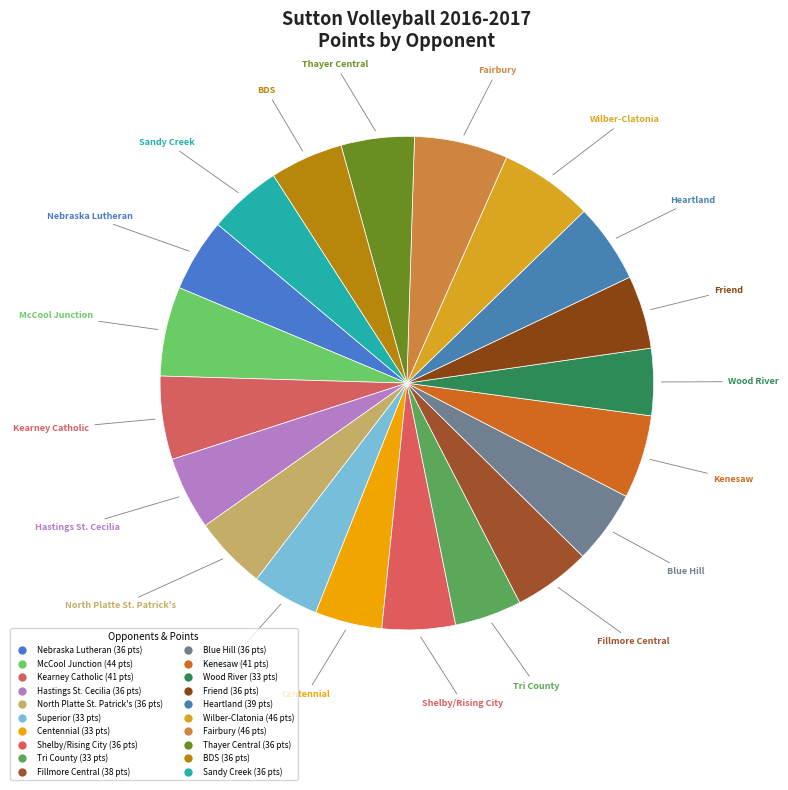

How many slices are in this pie chart?

20